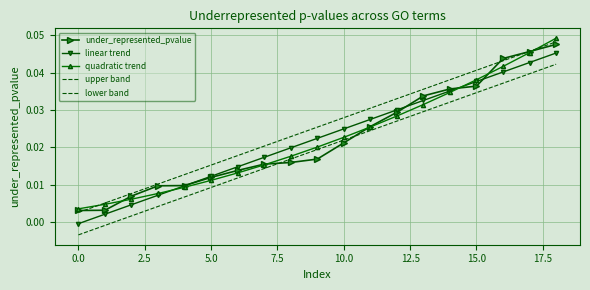

How many lines are shown in the chart?

5